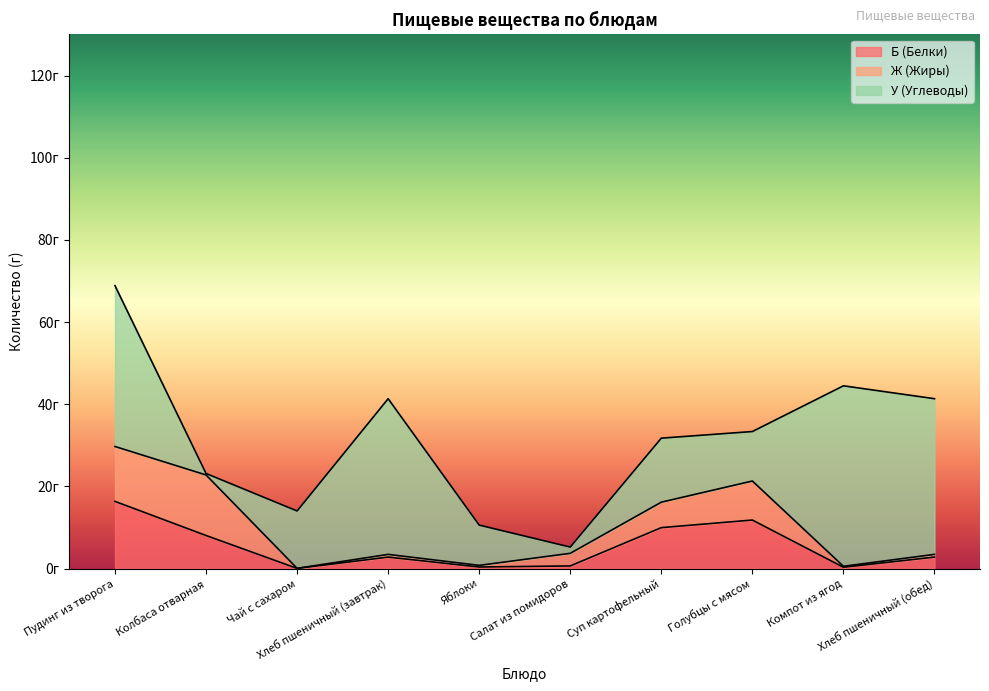

Does the chart have visible grid lines?

No